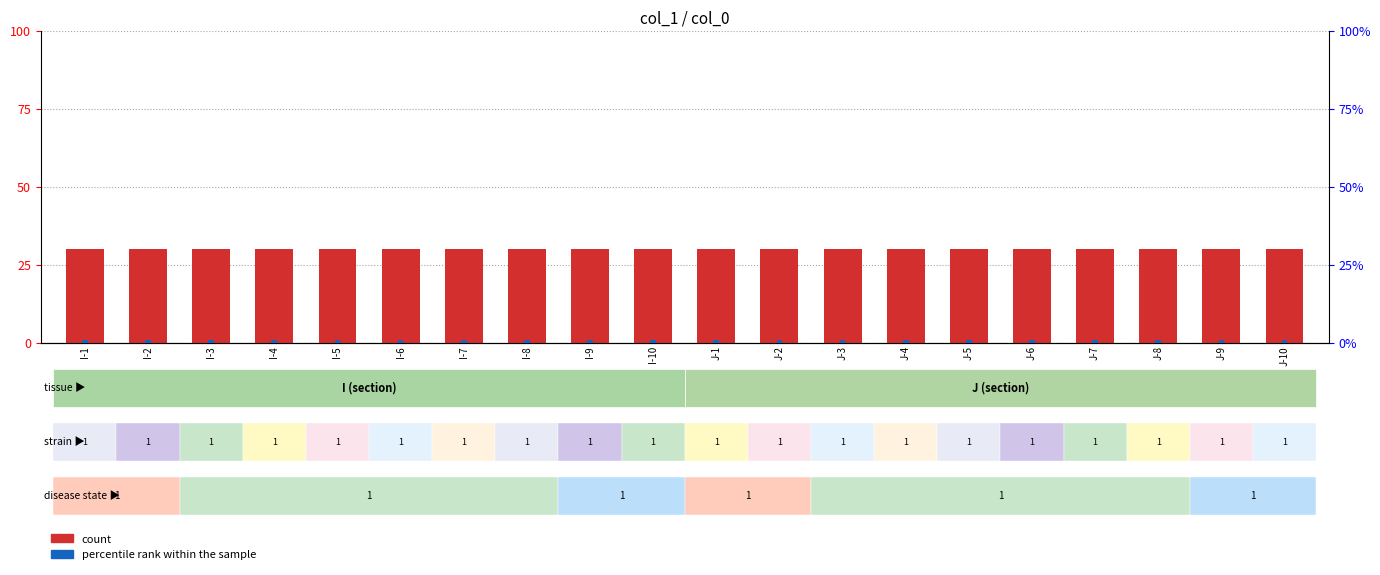

The value of percentile rank within the sample at I-6 is 1. True or false?

True